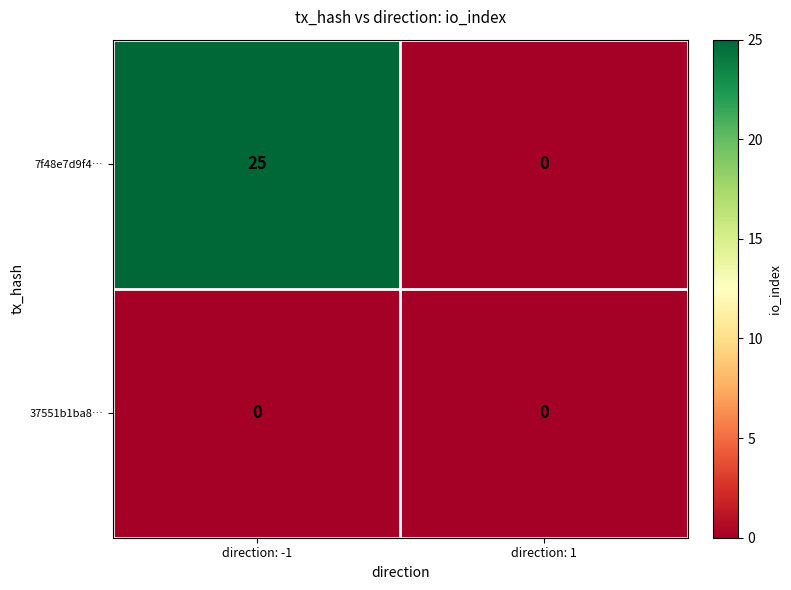

What is the sum of all 7f48e7d9f4… values?

25